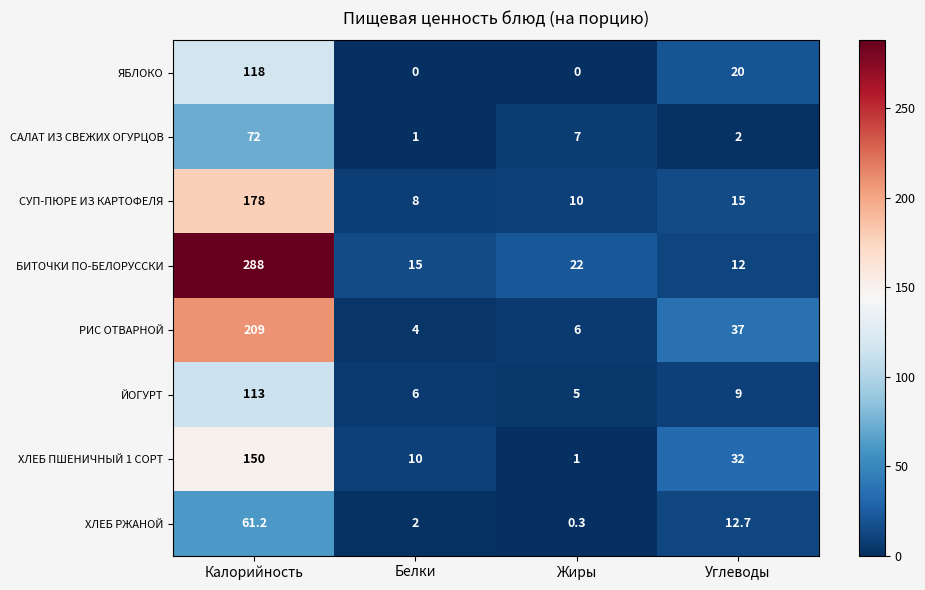

Which category has the highest value in the ЙОГУРТ series?

Калорийность